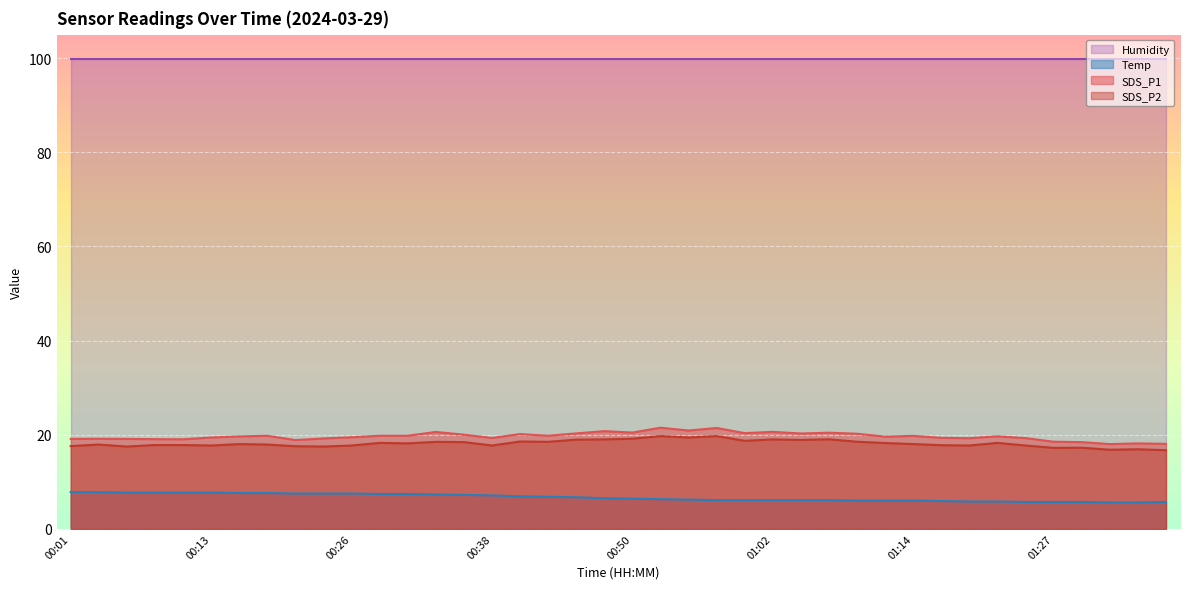

What are all the series names shown in the legend?

Humidity, Temp, SDS_P1, SDS_P2